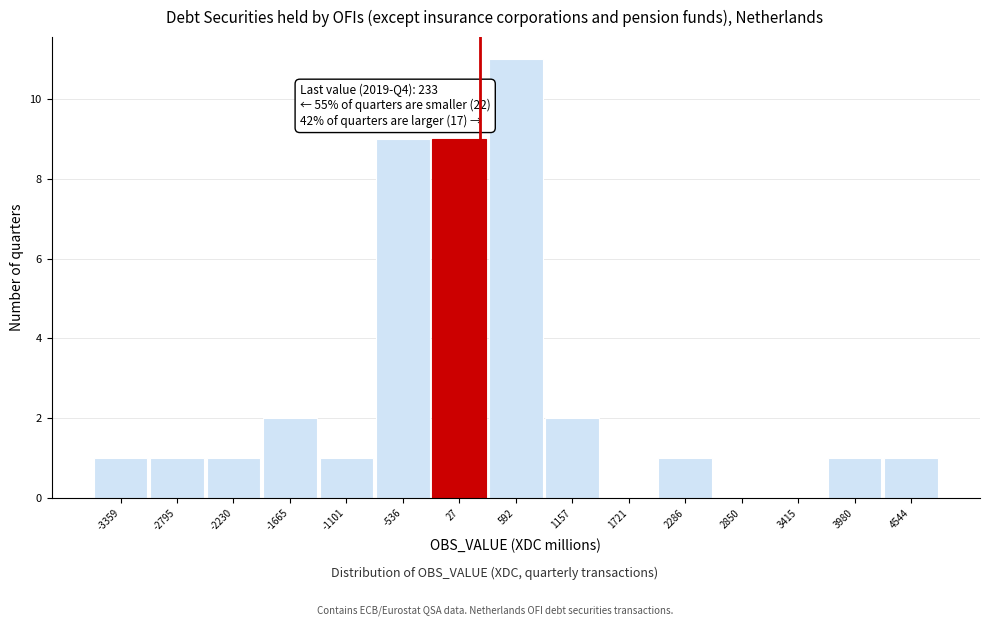

Which range on the x-axis has the tallest bar?

300 to 900